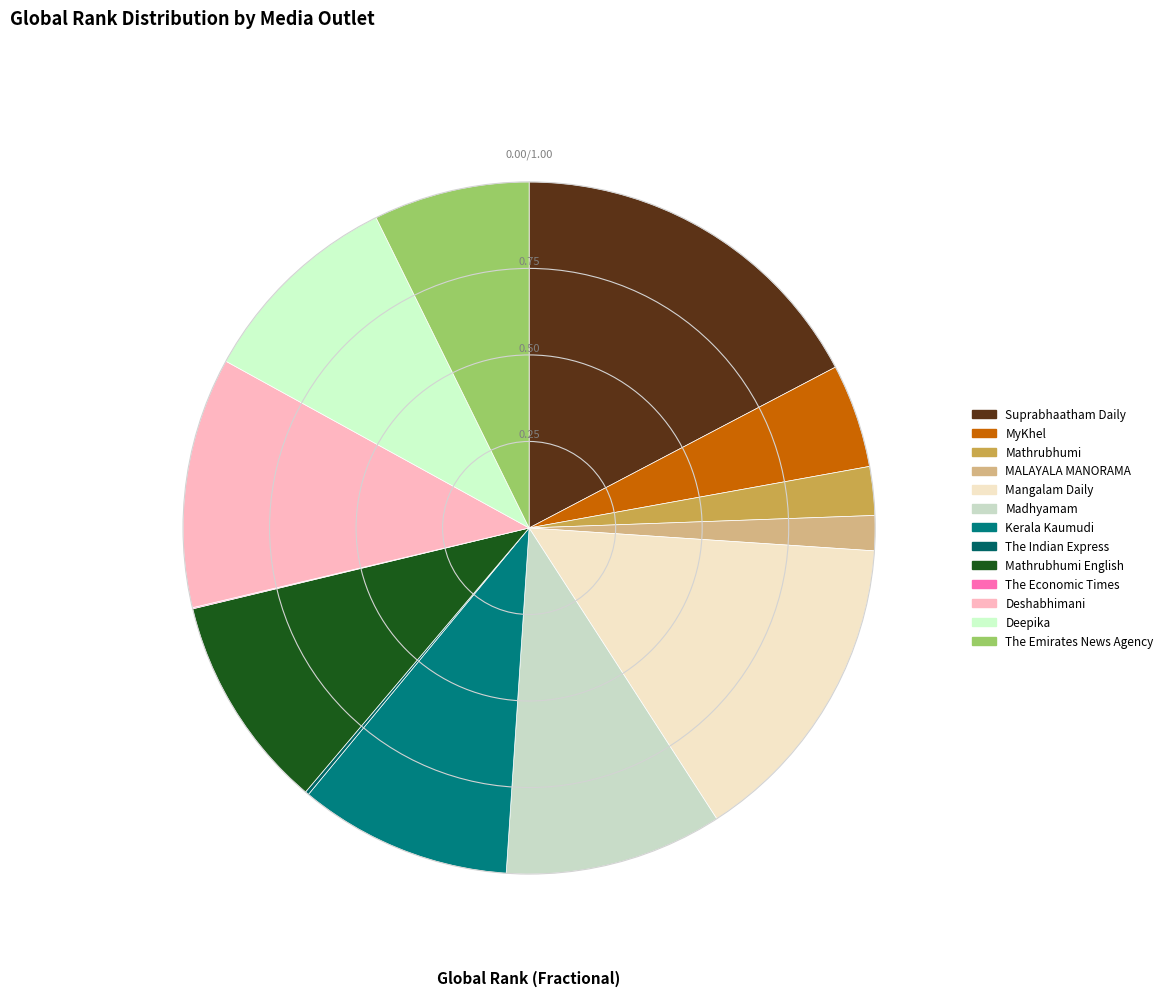

To the nearest percent, what portion does Mangalam Daily represent?

15%